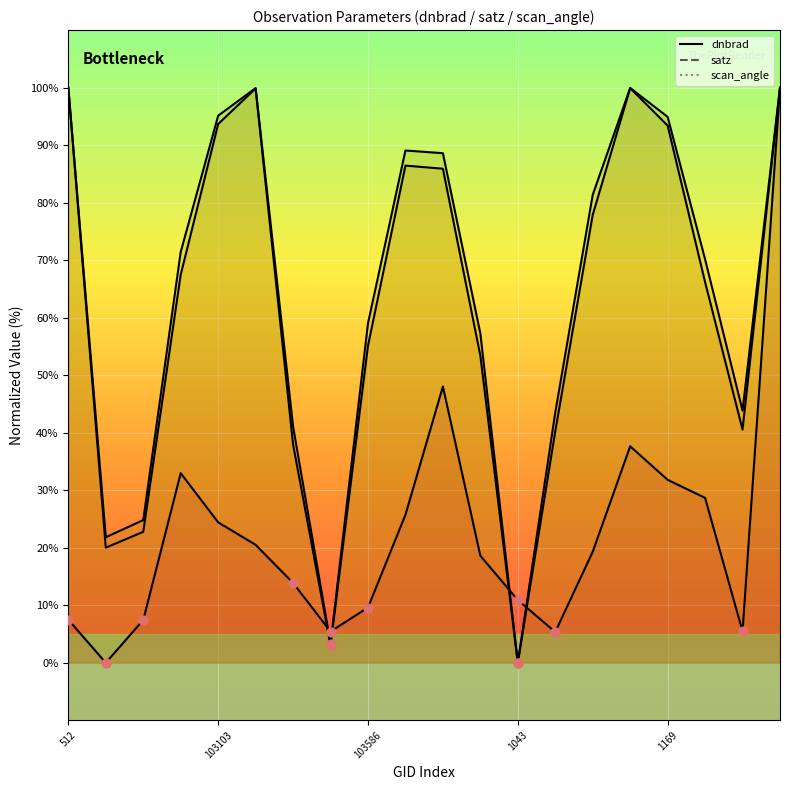

Which series reaches the minimum Y coordinate?

dnbrad